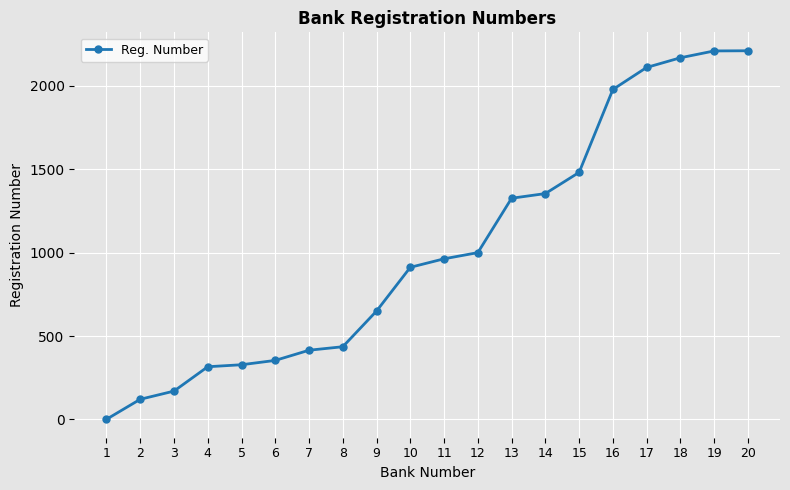

The chart shows a value of 121 at 2. True or false?

True